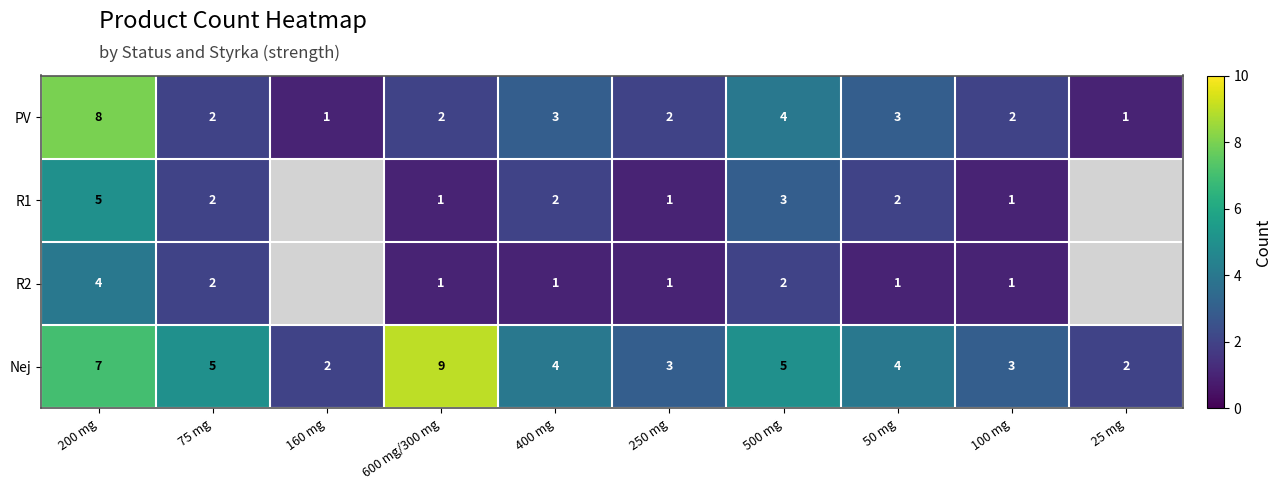

At which label is PV closest to 4?

500 mg